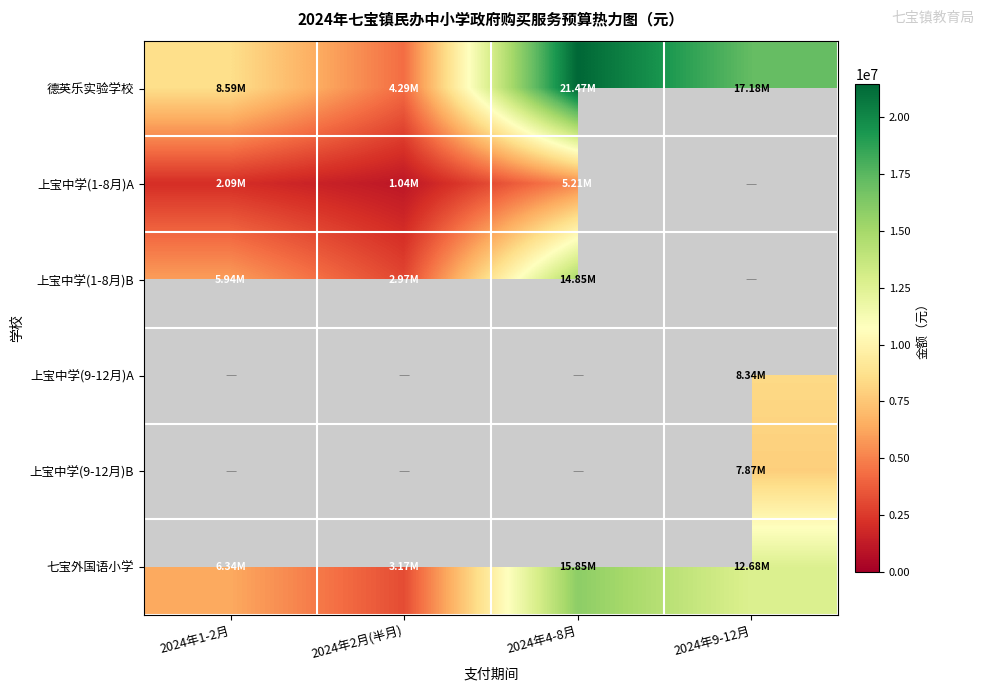

How many distinct data groups are displayed?

6